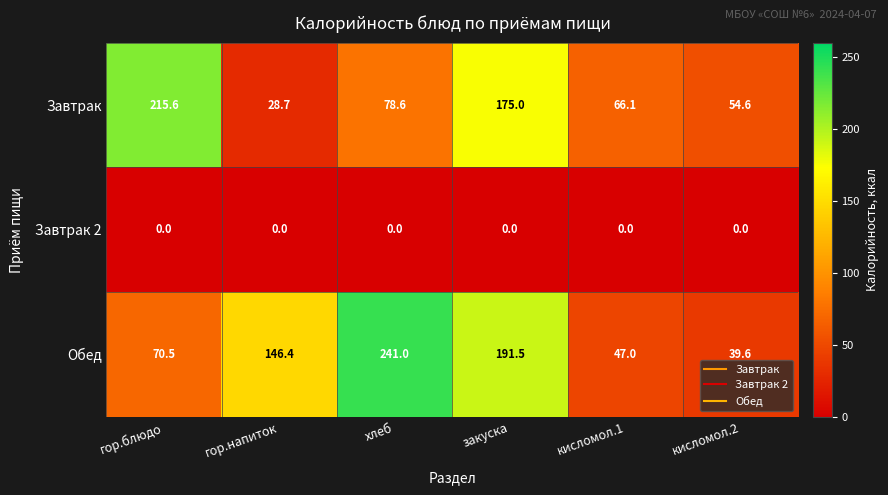

Reading right to left, extract all data points from this chart.

Завтрак: кисломол.2=54.6	кисломол.1=66.1	закуска=175.0	хлеб=78.6	гор.напиток=28.7	гор.блюдо=215.6
Завтрак 2: кисломол.2=0.0	кисломол.1=0.0	закуска=0.0	хлеб=0.0	гор.напиток=0.0	гор.блюдо=0.0
Обед: кисломол.2=39.6	кисломол.1=47.0	закуска=191.5	хлеб=241.0	гор.напиток=146.4	гор.блюдо=70.5